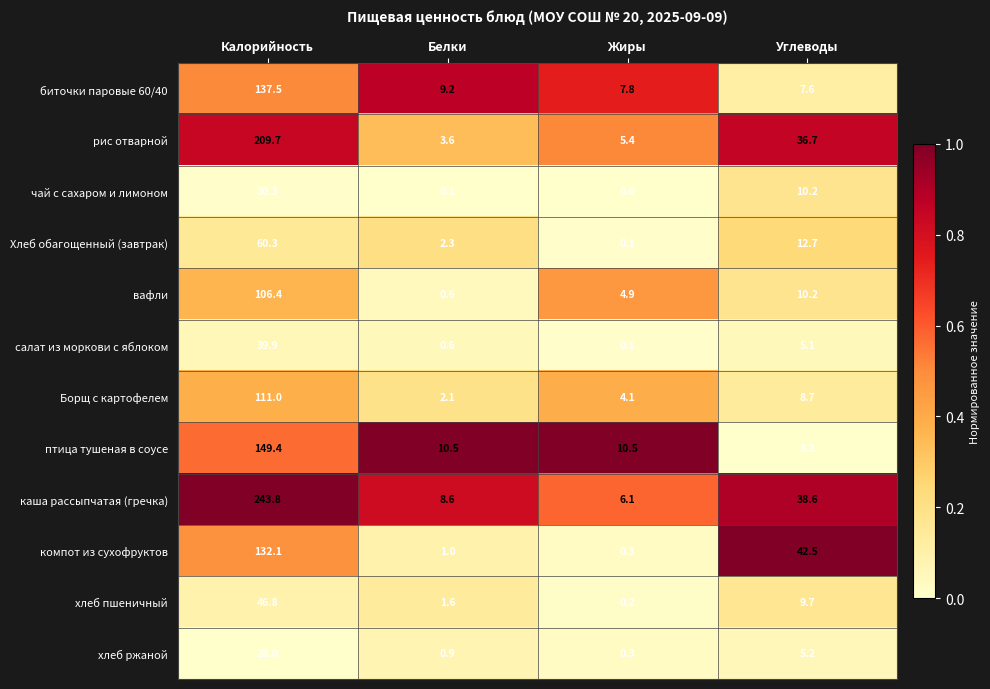

Which series has the largest total across all categories?

каша рассыпчатая (гречка)